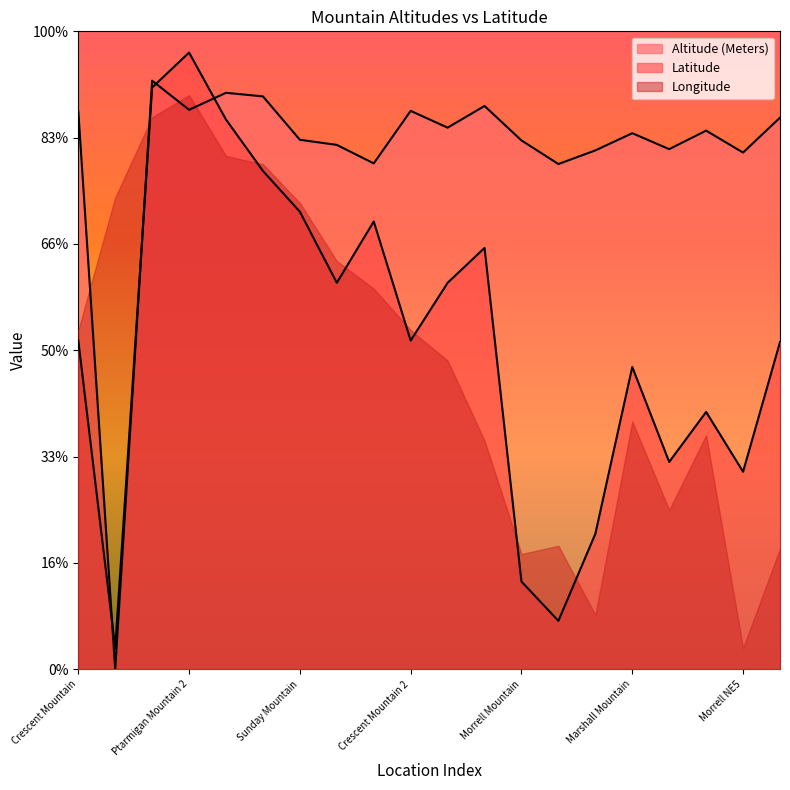

How many intersections are there between Latitude and Altitude (Meters)?

4